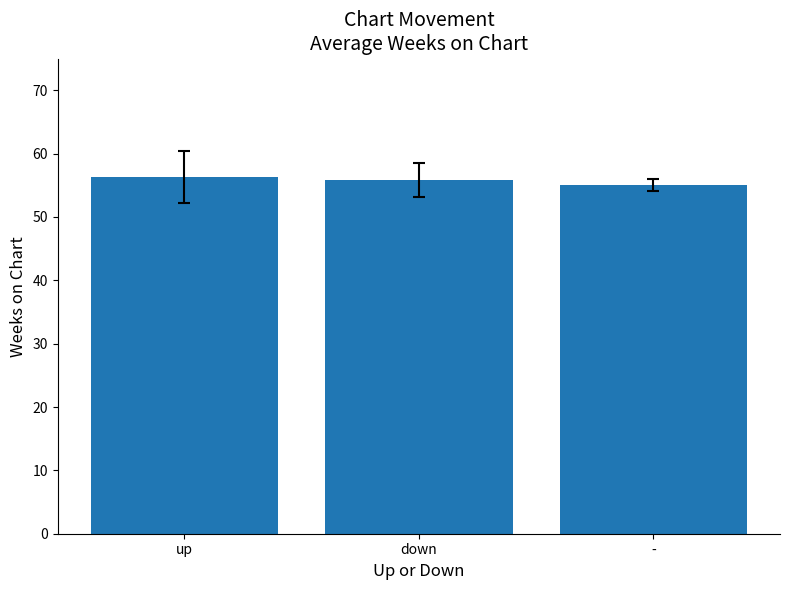

What value does the data have at down?

55.9